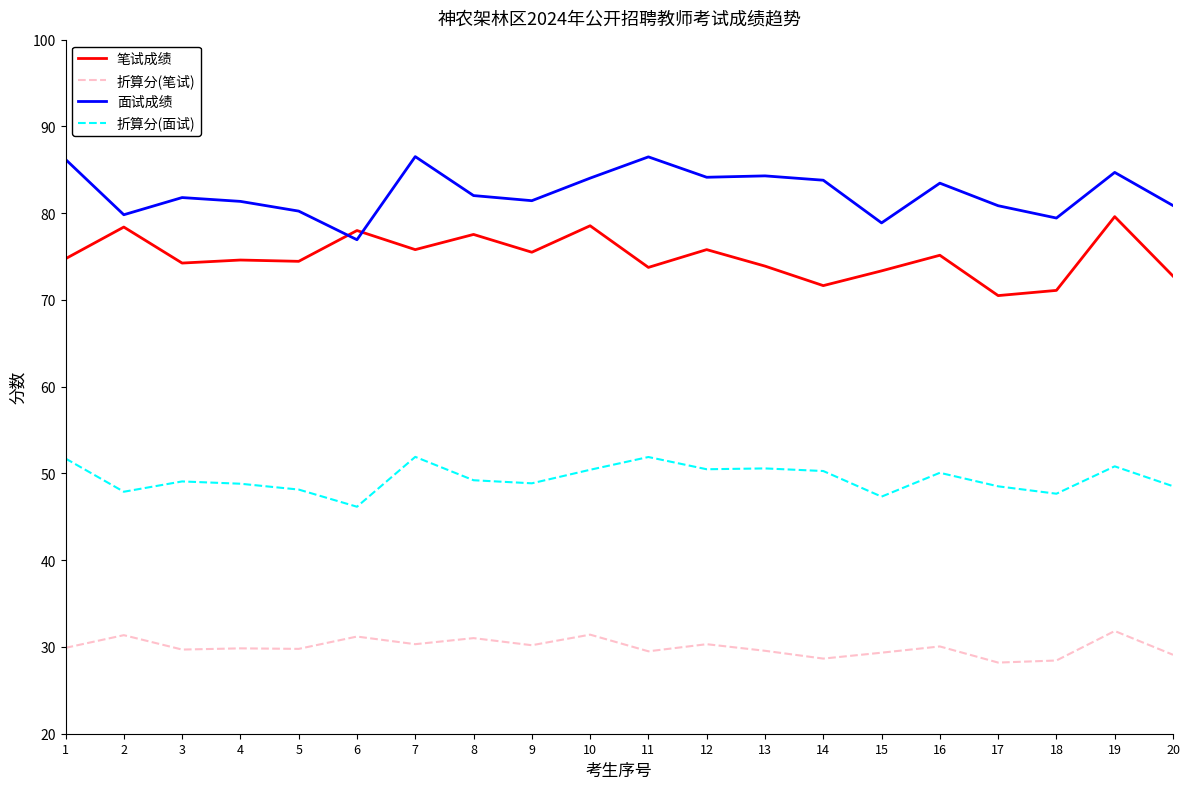

What is the difference between the maximum and minimum values in the 折算分(笔试) series?

3.6